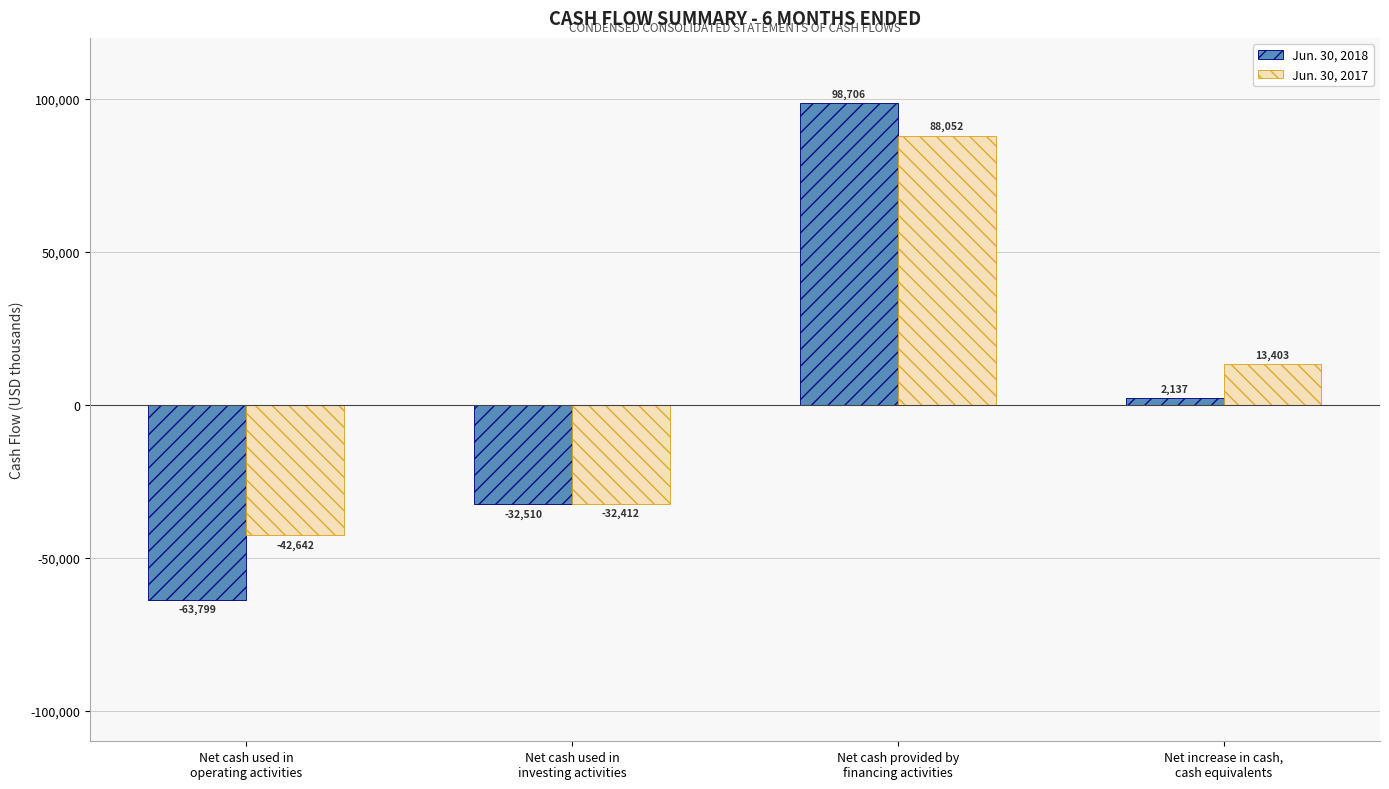

Reading left to right, list all the values displayed in this chart.

Jun. 30, 2018: -63799	-32510	98706	2137
Jun. 30, 2017: -42642	-32412	88052	13403